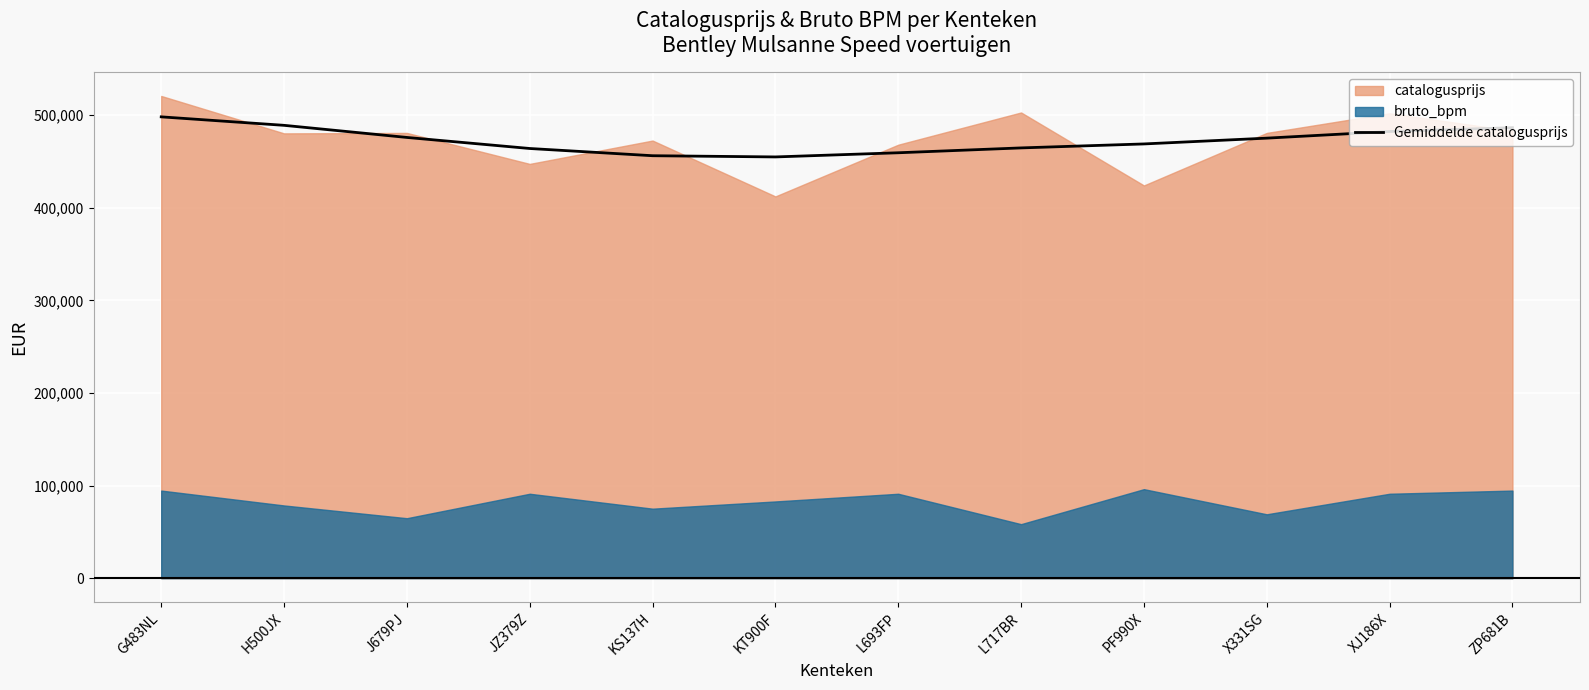

At which category does the chart reach its peak across all series?

G483NL